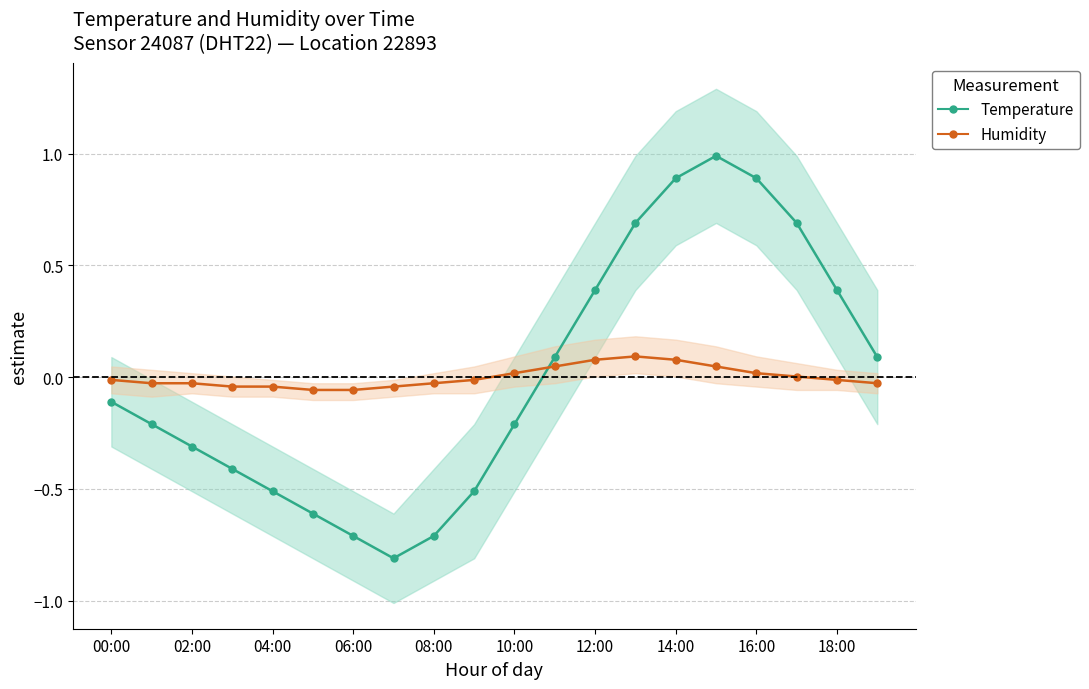

What is the greatest value displayed?

1.0